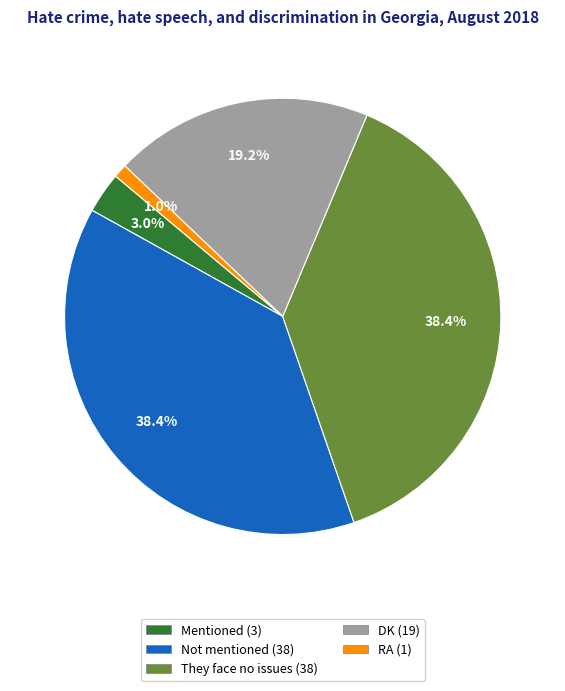

To the nearest percent, what is the combined percentage of Mentioned and DK?

22%